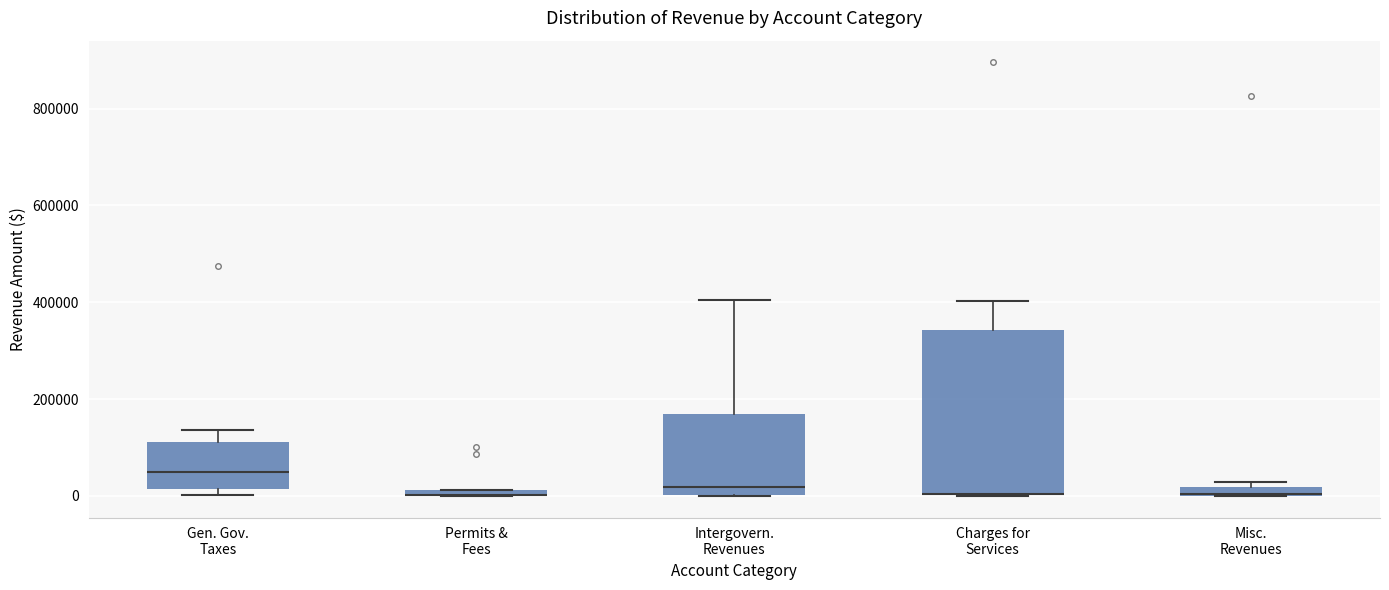

Where does the upper whisker of the box for Charges for Services end on the y-axis? The values are not printed on the chart, so give them approximately, as read against the axis.

400000